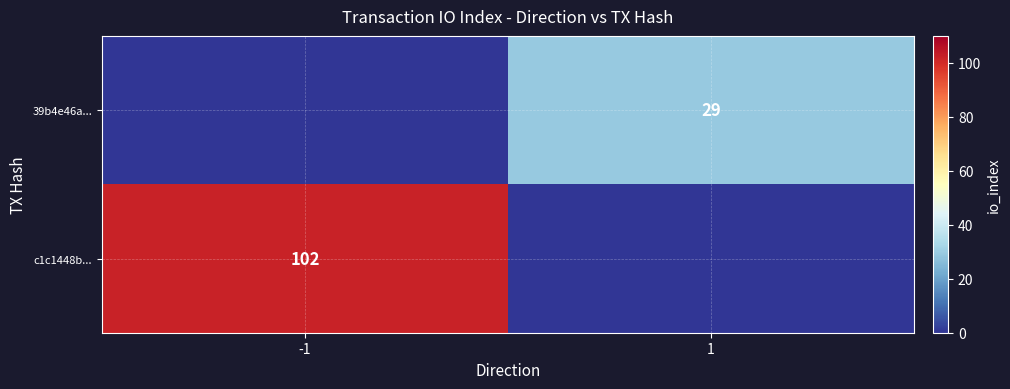

True or false: c1c1448b... has a value of 172 at -1.

False